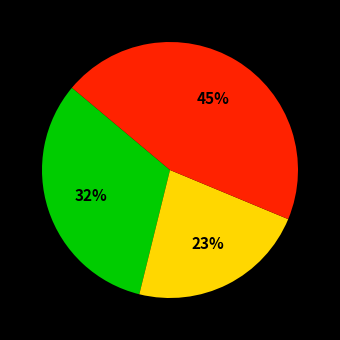

To the nearest percent, what is the average slice percentage?

33%